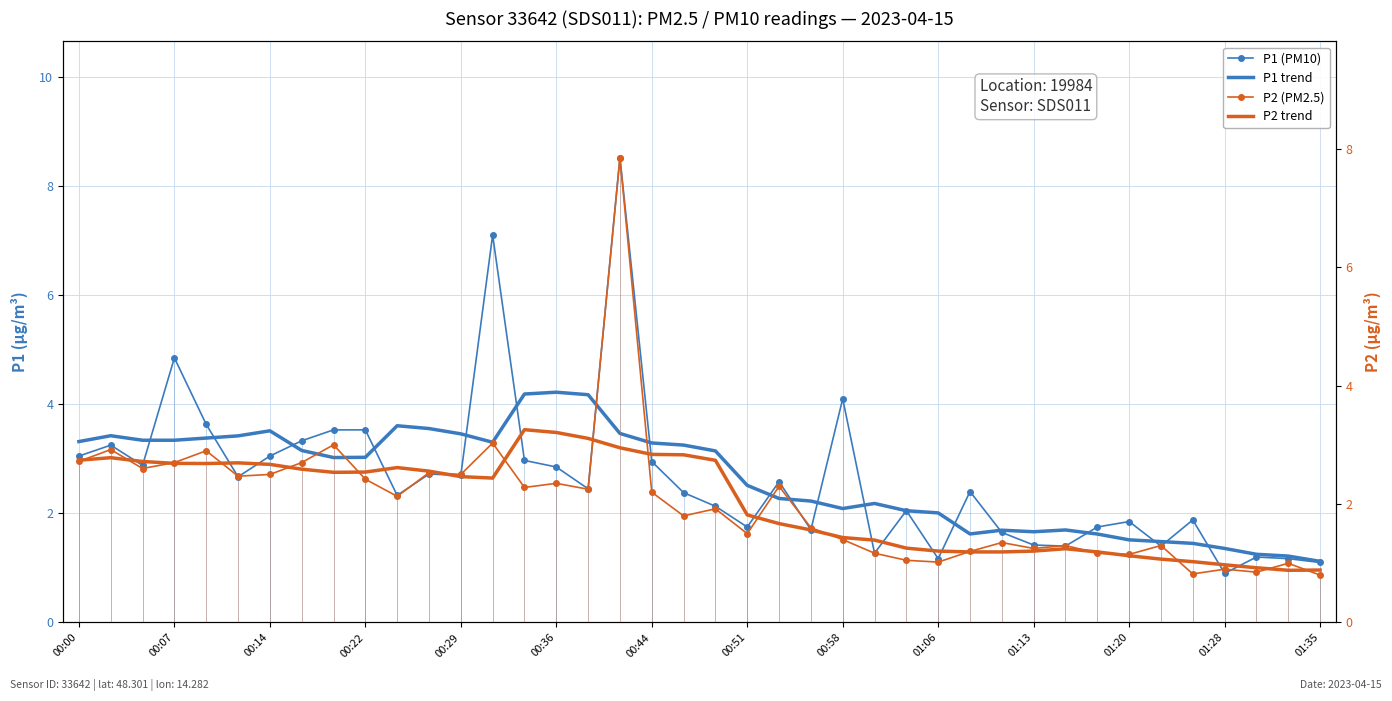

At which category is the sum across all series the highest?

17